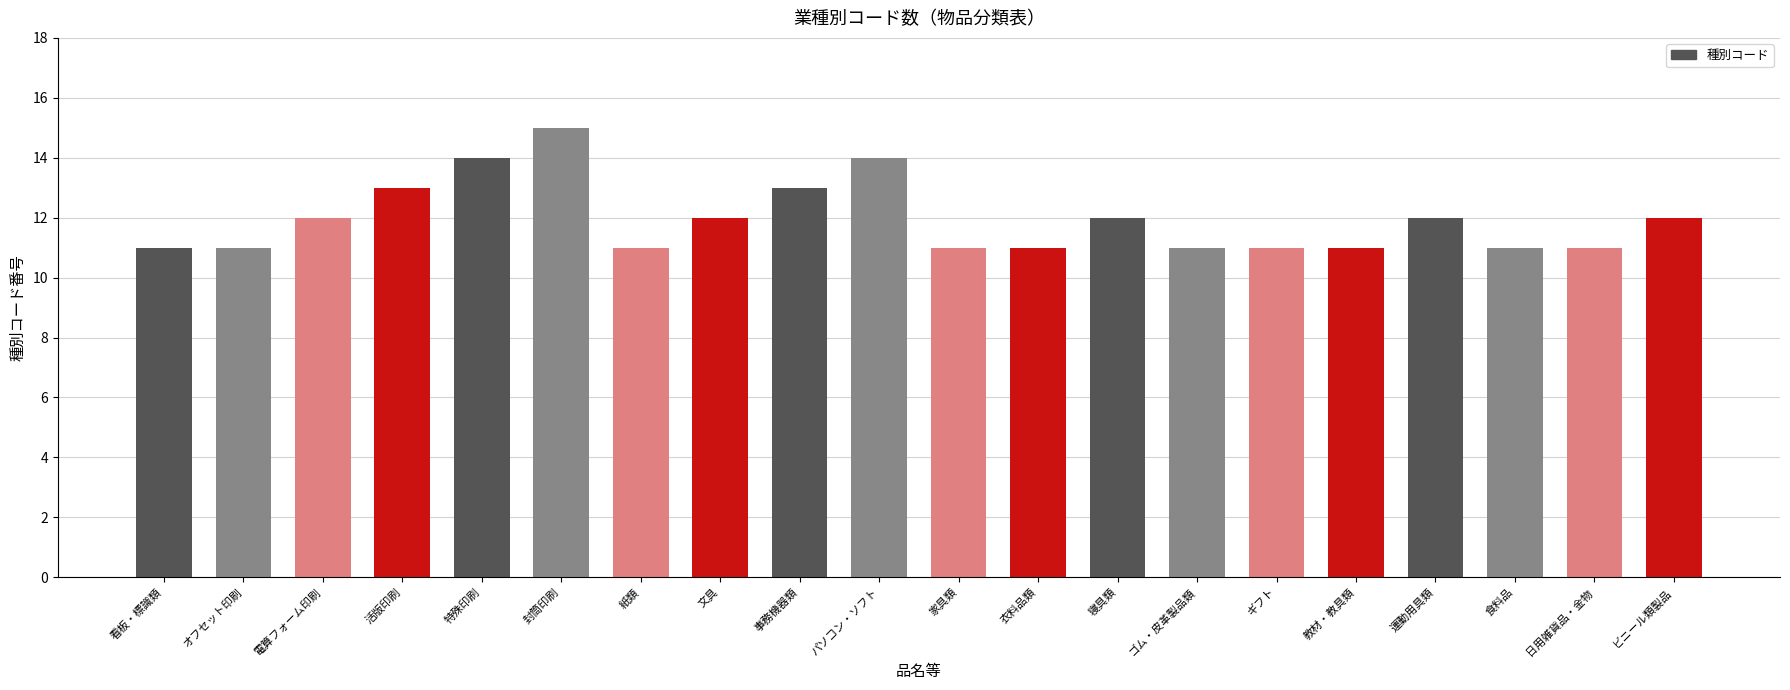

What is the approximate value at 日用雑貨品・金物?

11